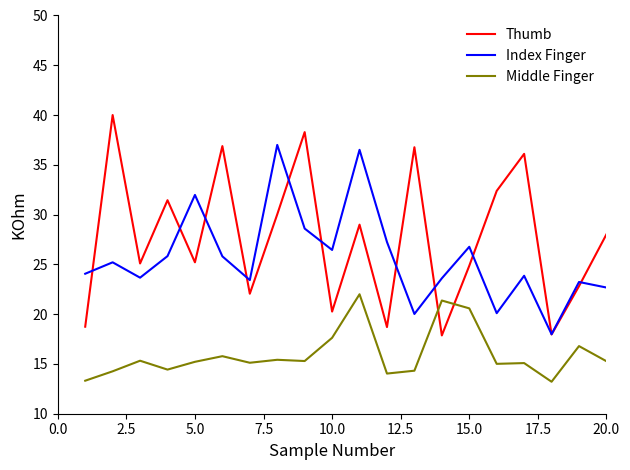

How many distinct data groups are displayed?

3